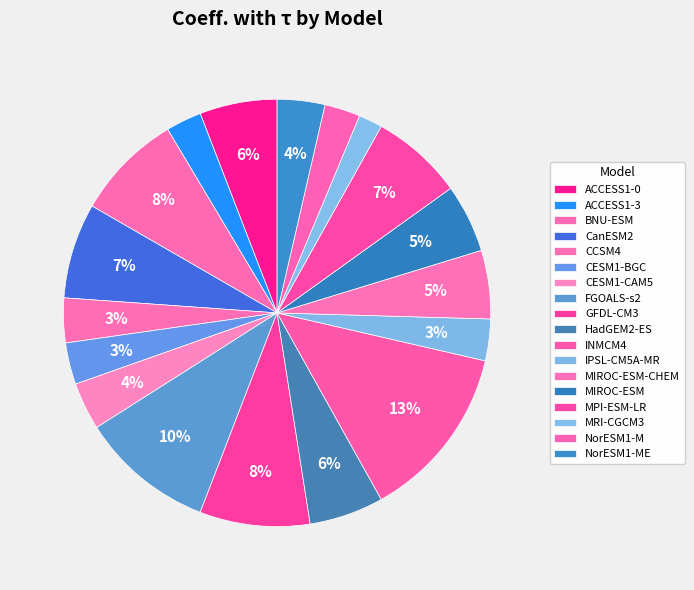

How many segments does this pie chart have?

18